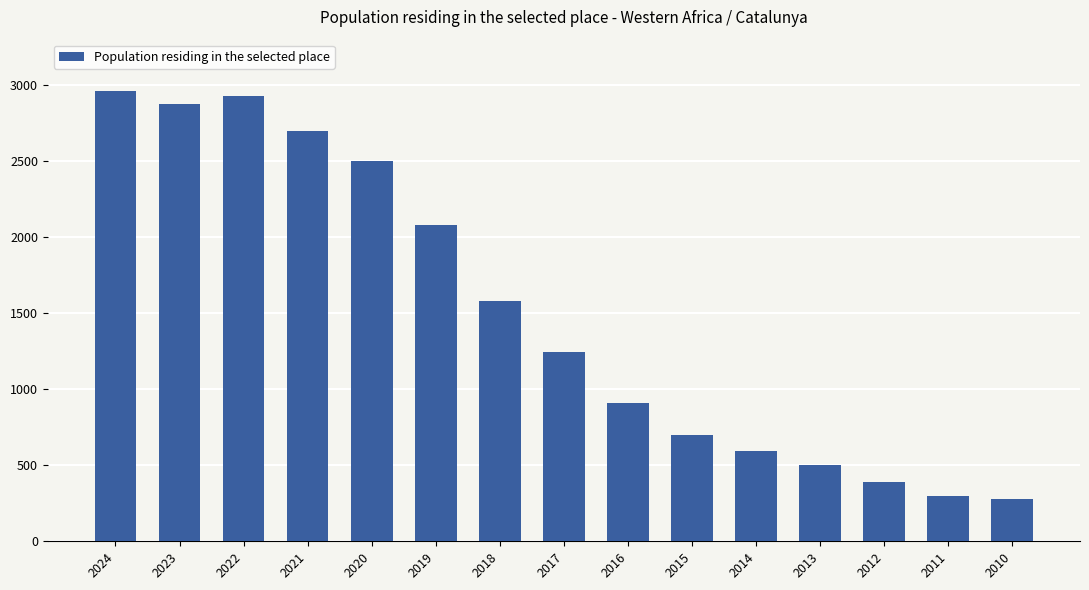

Reading right to left, what are all the values shown in this chart?

2010=279	2011=301	2012=388	2013=501	2014=591	2015=701	2016=909	2017=1247	2018=1581	2019=2084	2020=2499	2021=2700	2022=2928	2023=2879	2024=2965